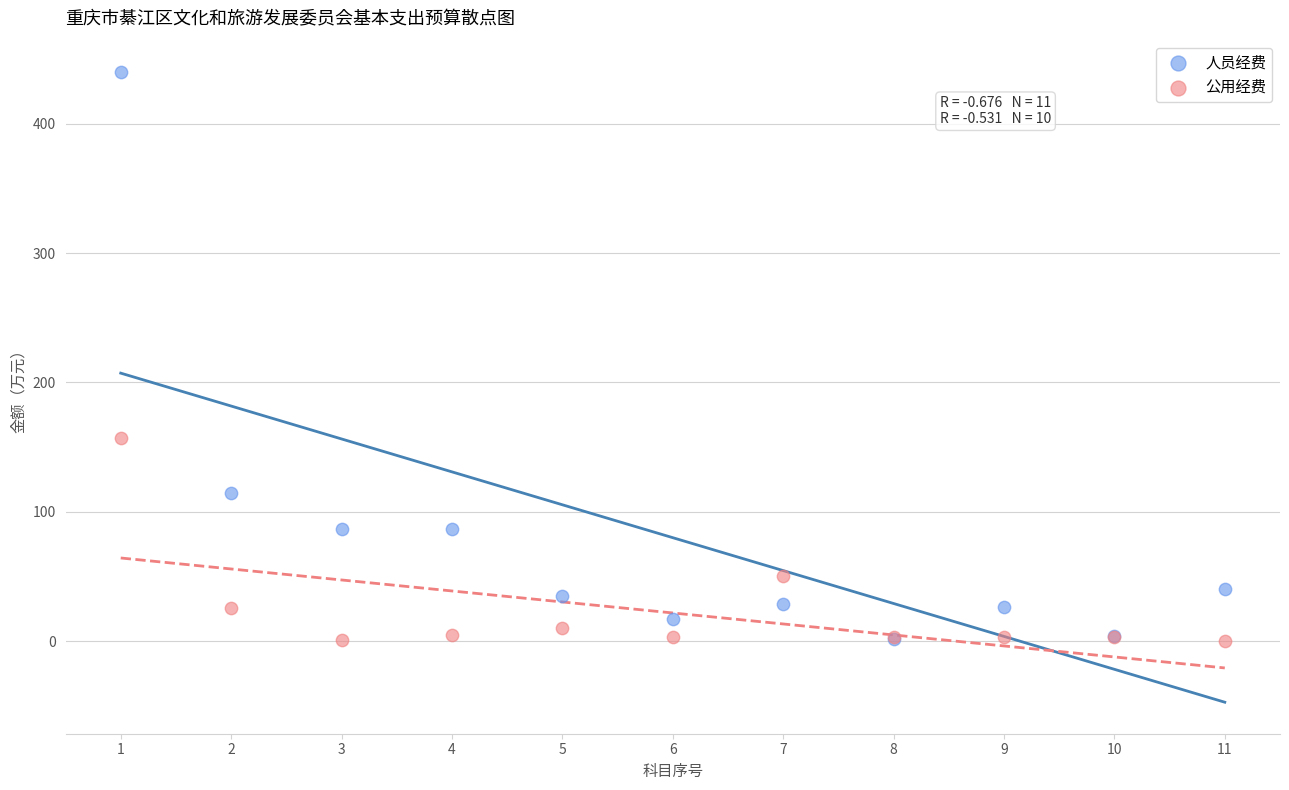

In the 人员经费 series, what Y value is closest to 220?

114.5